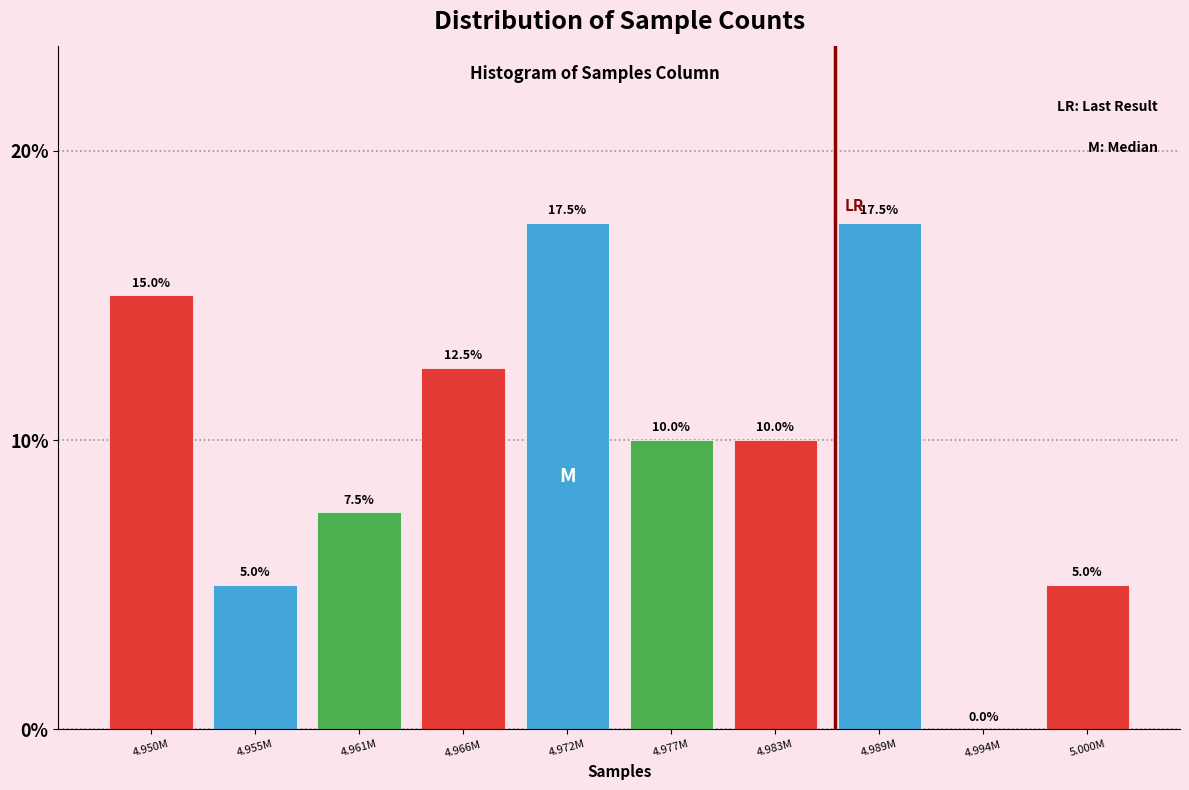

Reading right to left, what are all the values shown in this chart?

5.000M=5.0	4.994M=0.0	4.989M=17.5	4.983M=10.0	4.977M=10.0	4.972M=17.5	4.966M=12.5	4.961M=7.5	4.955M=5.0	4.950M=15.0